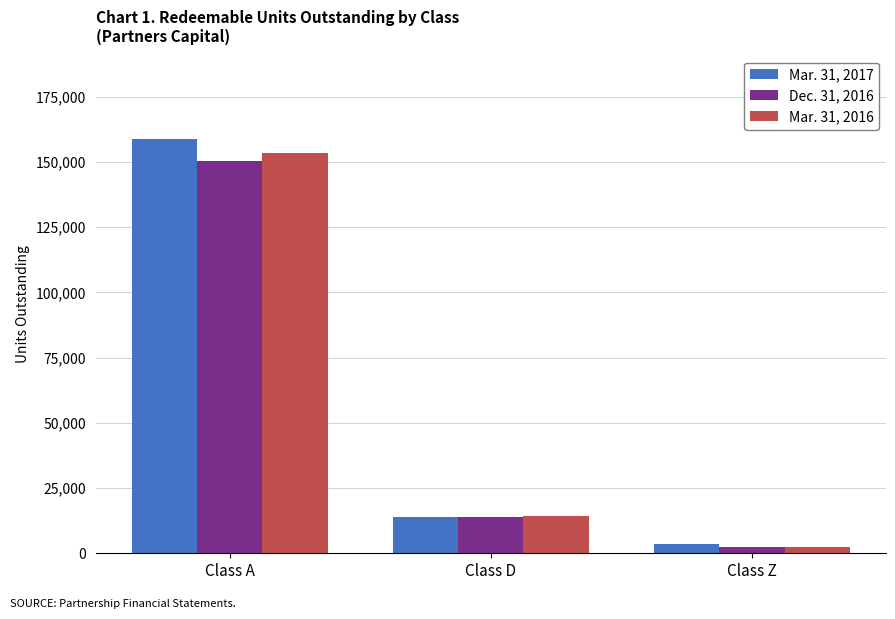

How many data points in Mar. 31, 2016 are above 14179?

2